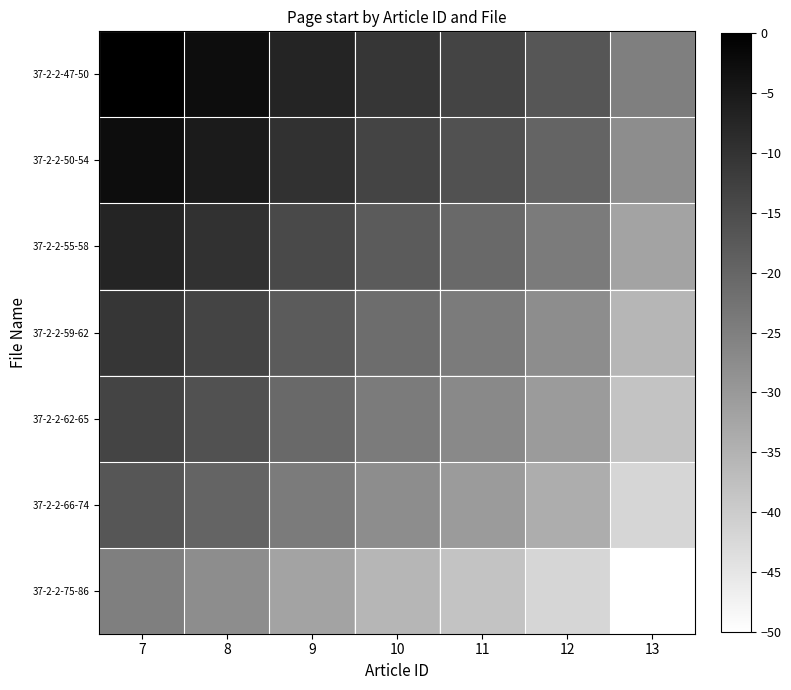

How many data points does each series have?

7